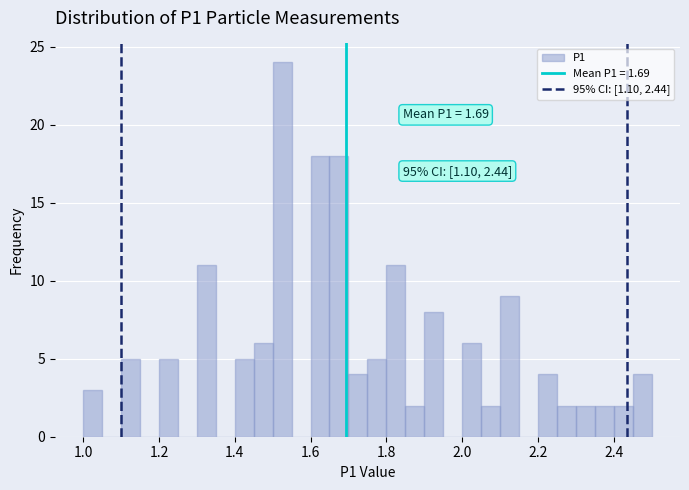

Around what value on the x-axis is the tallest bar? Give the approximate position of its centre, as read against the axis.

1.52